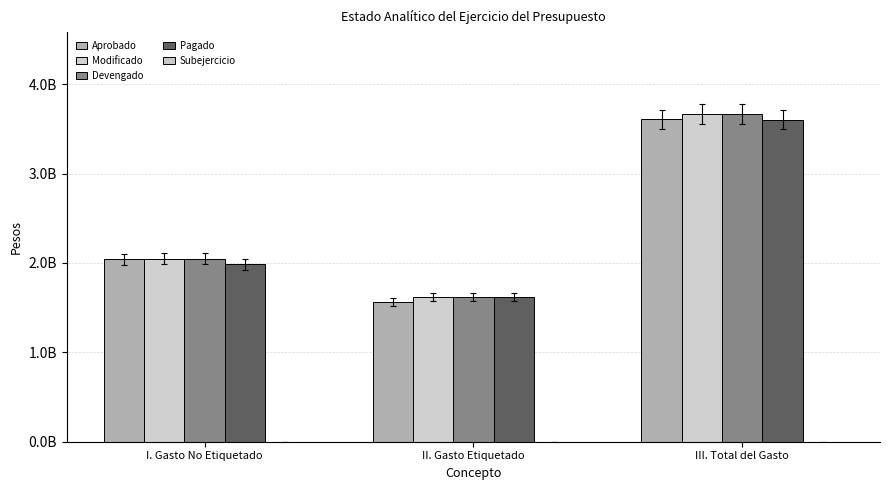

What is the difference between the Pagado values at III. Total del Gasto and I. Gasto No Etiquetado?

1619224467